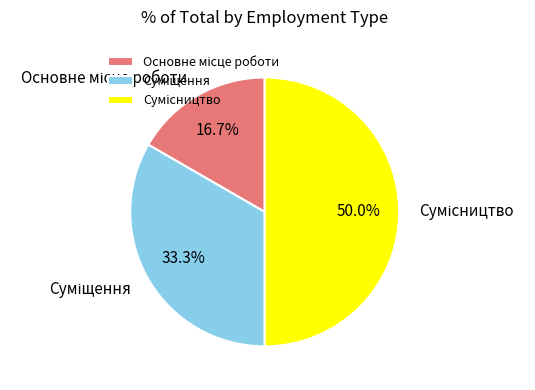

Rank the categories by value from highest to lowest.

Сумісництво, Суміщення, Основне місце роботи